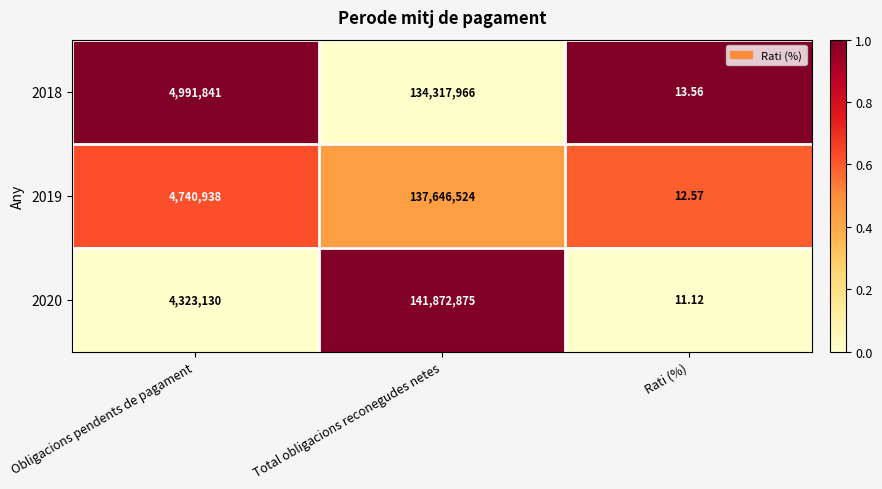

Which category has the lowest value across all series?

Rati (%)